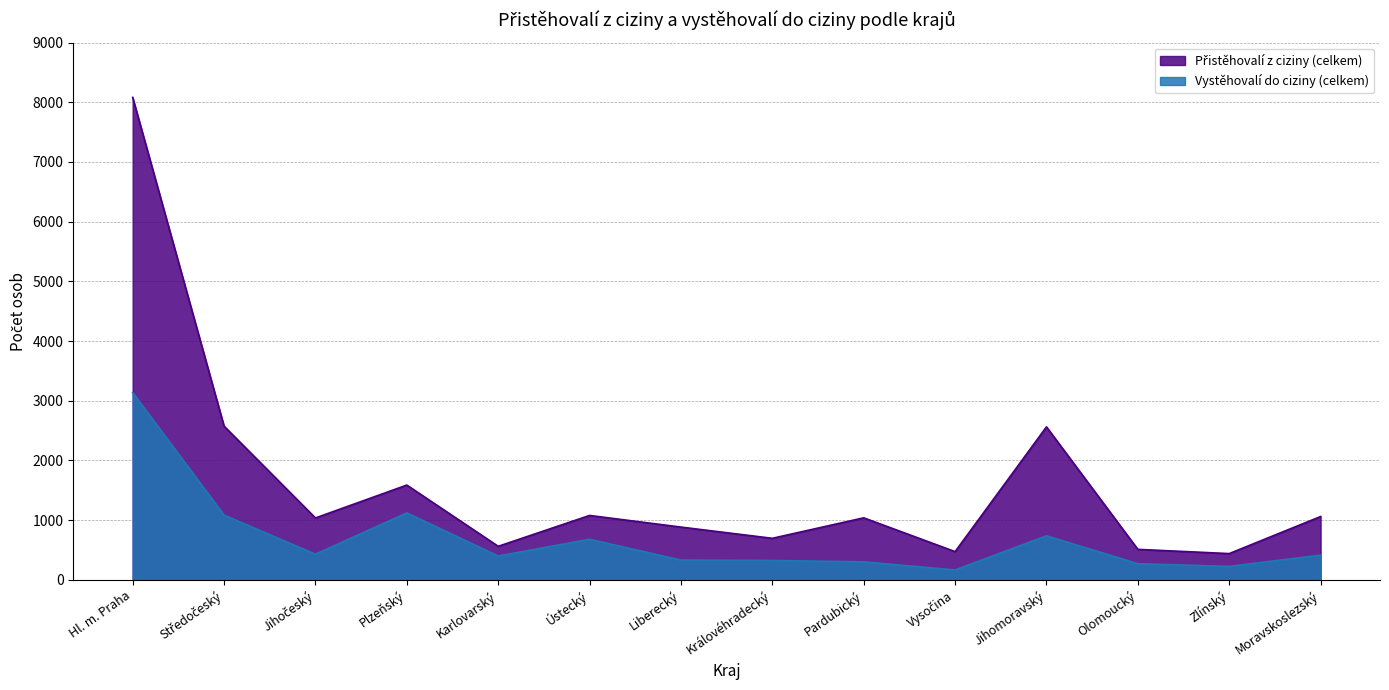

Where is the first local maximum for Vystěhovalí do ciziny (celkem)?

Plzeňský